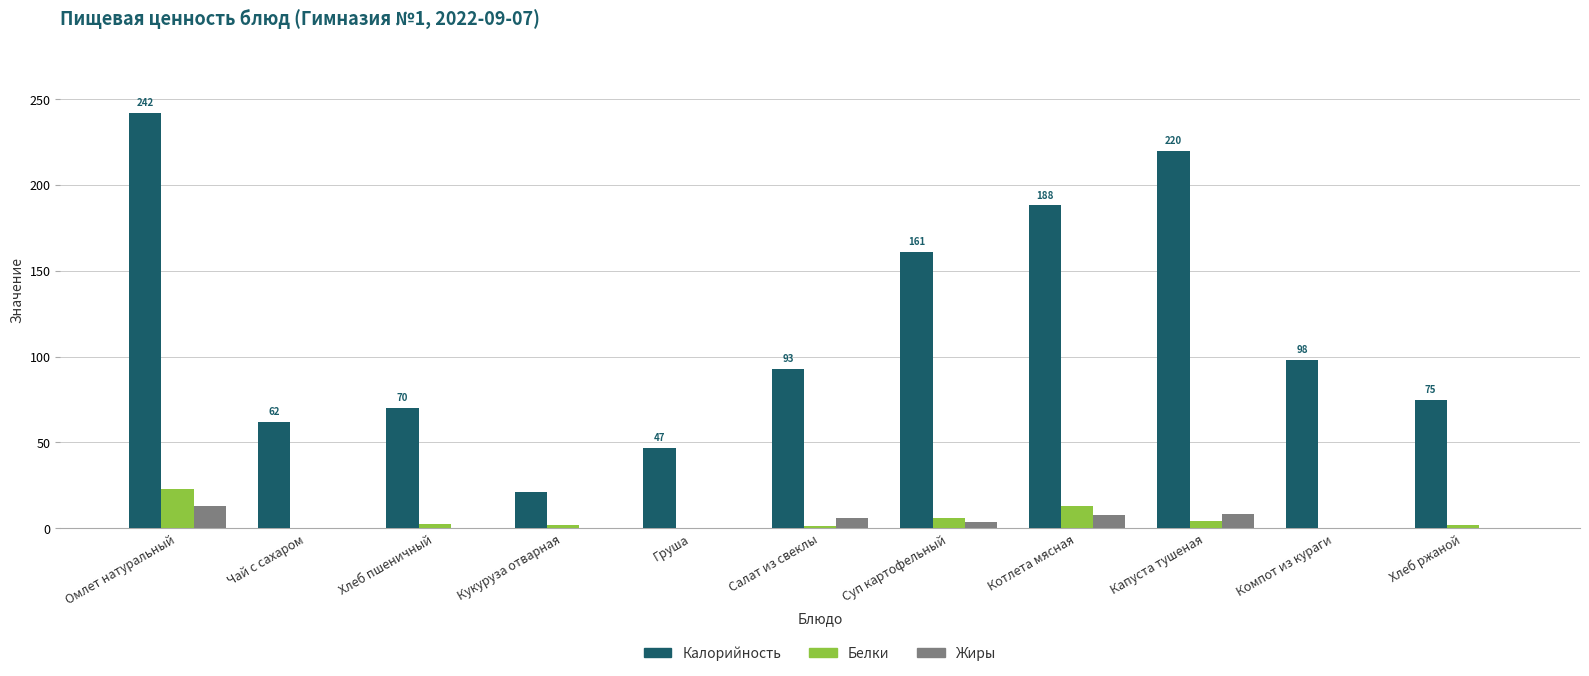

Which series has the largest total across all categories?

Калорийность